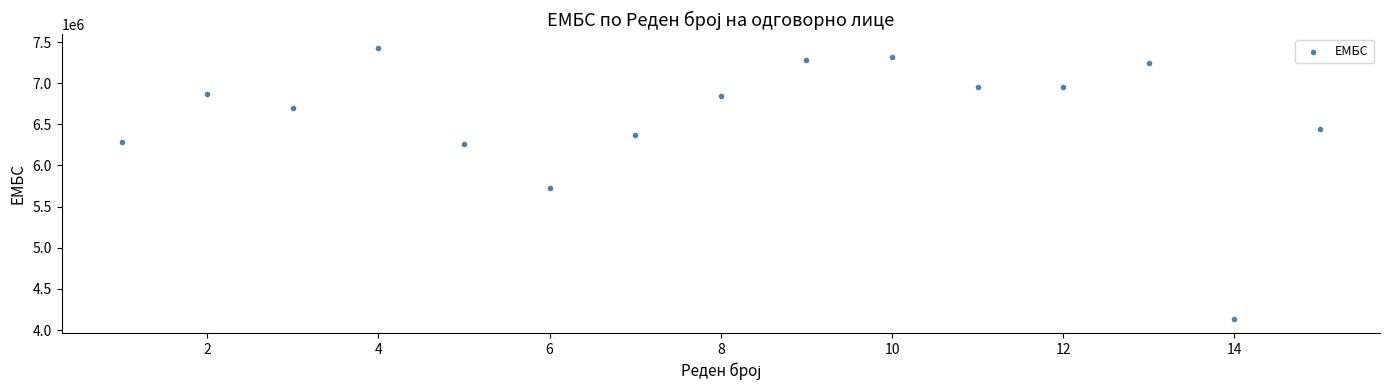

What is the range of Y values (max minus min)?

3299881